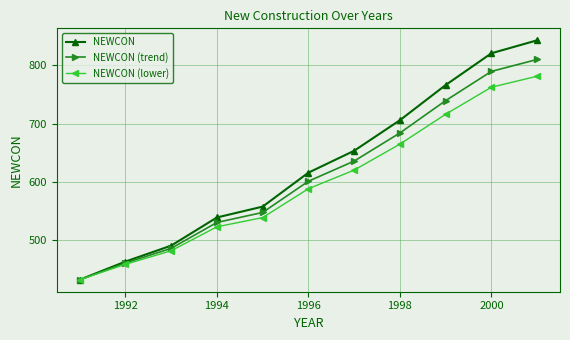

Reading right to left, extract all data points from this chart.

NEWCON: 842.5	820.3	765.9	705.7	653.4	615.9	557.8	539.2	491.0	463.7	432.6
NEWCON (trend): 809.7	789.3	739.2	683.9	635.7	601.2	547.8	530.7	486.3	461.2	432.6
NEWCON (lower): 781.0	762.1	715.9	664.7	620.3	588.4	539.0	523.2	482.2	459.0	432.6